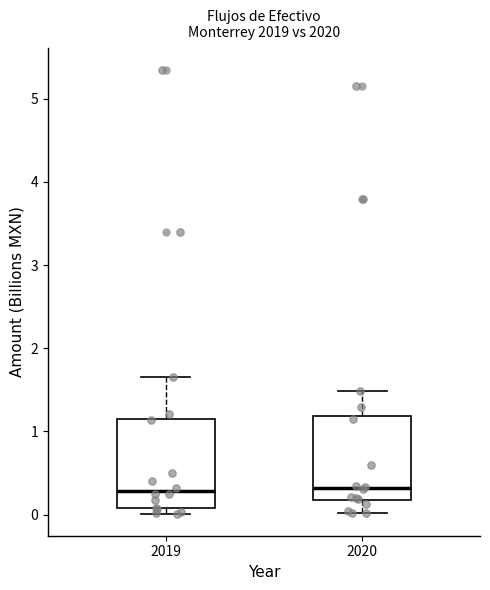

Where is the upper edge of the box at x = 2019 on the y-axis? The values are not printed on the chart, so give them approximately, as read against the axis.

1.2